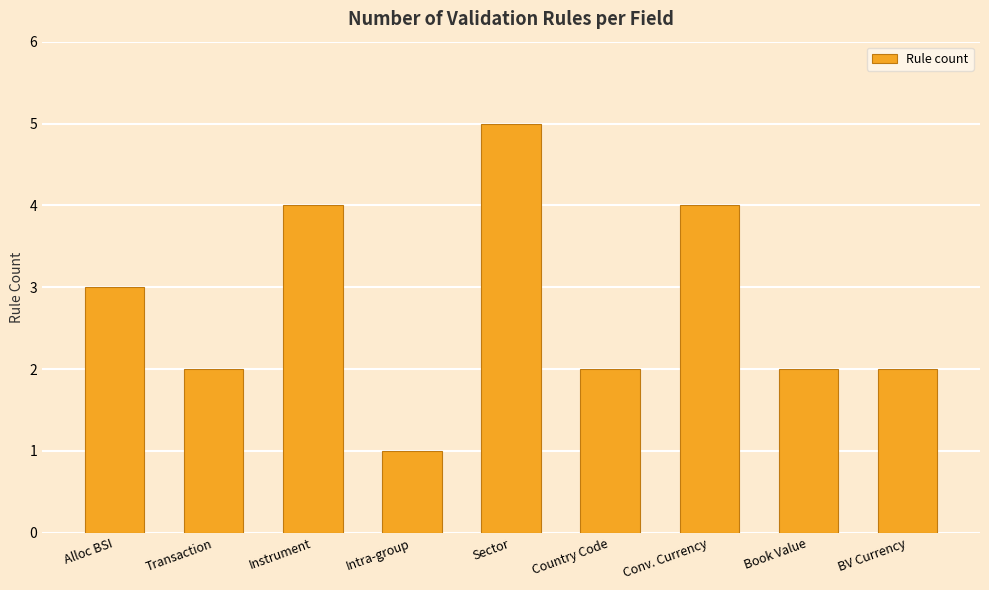

What is the greatest value displayed?

5